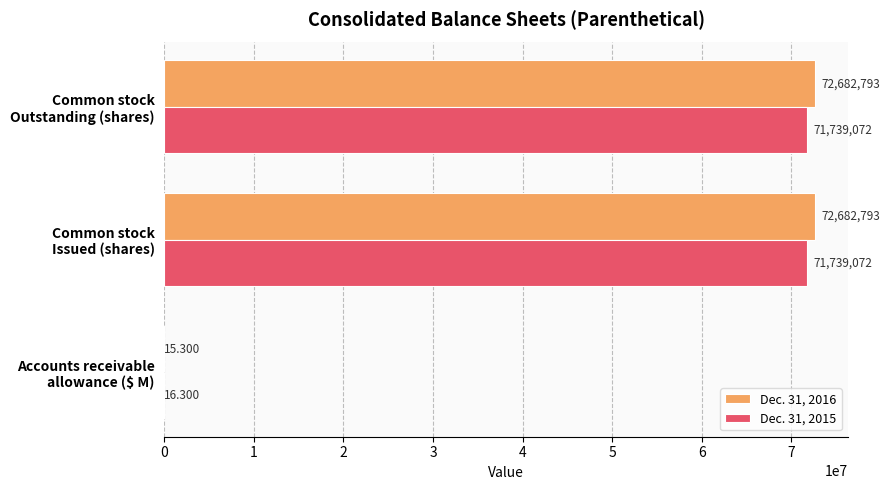

List the series in order of their peak value, highest first.

Dec. 31, 2016, Dec. 31, 2015